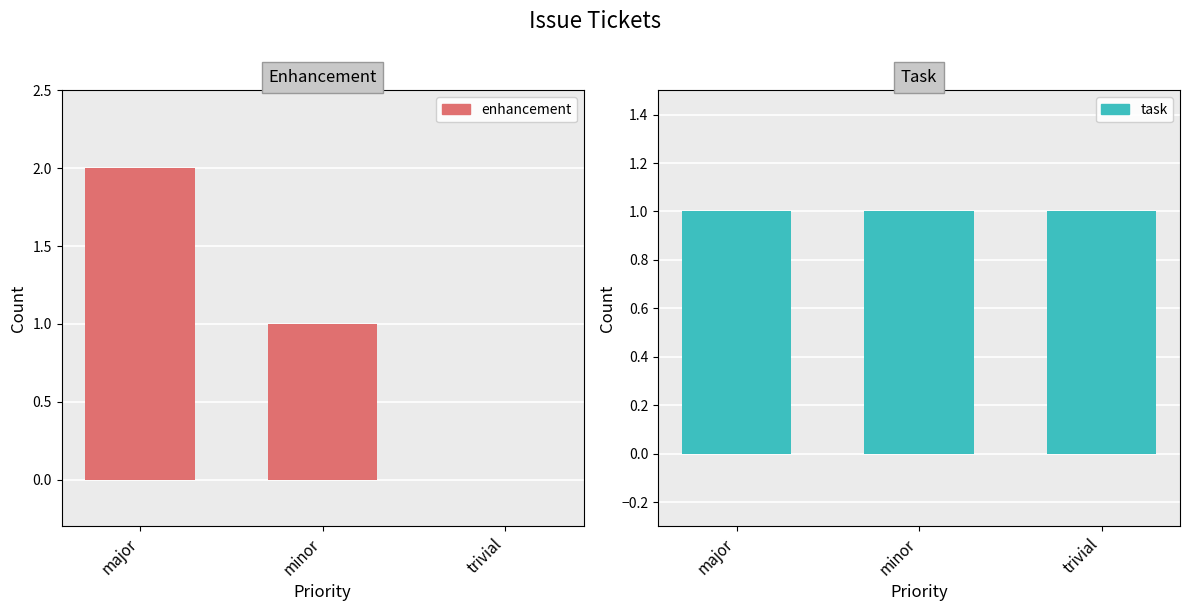

Rank the series at major from lowest to highest value.

task, enhancement